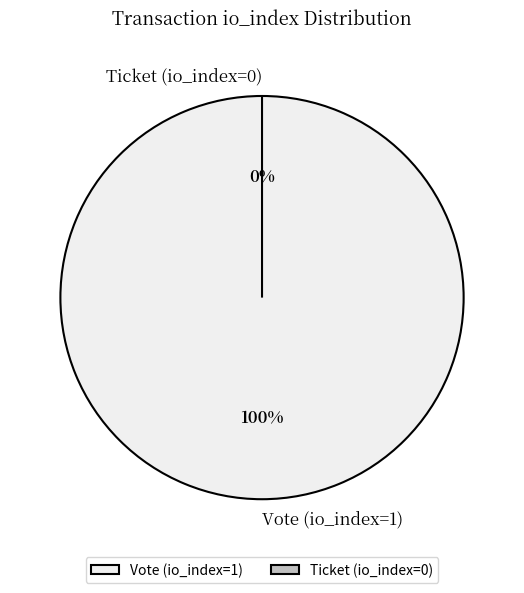

Is the sum of Ticket (io_index=0) and Vote (io_index=1) greater than half?

Yes